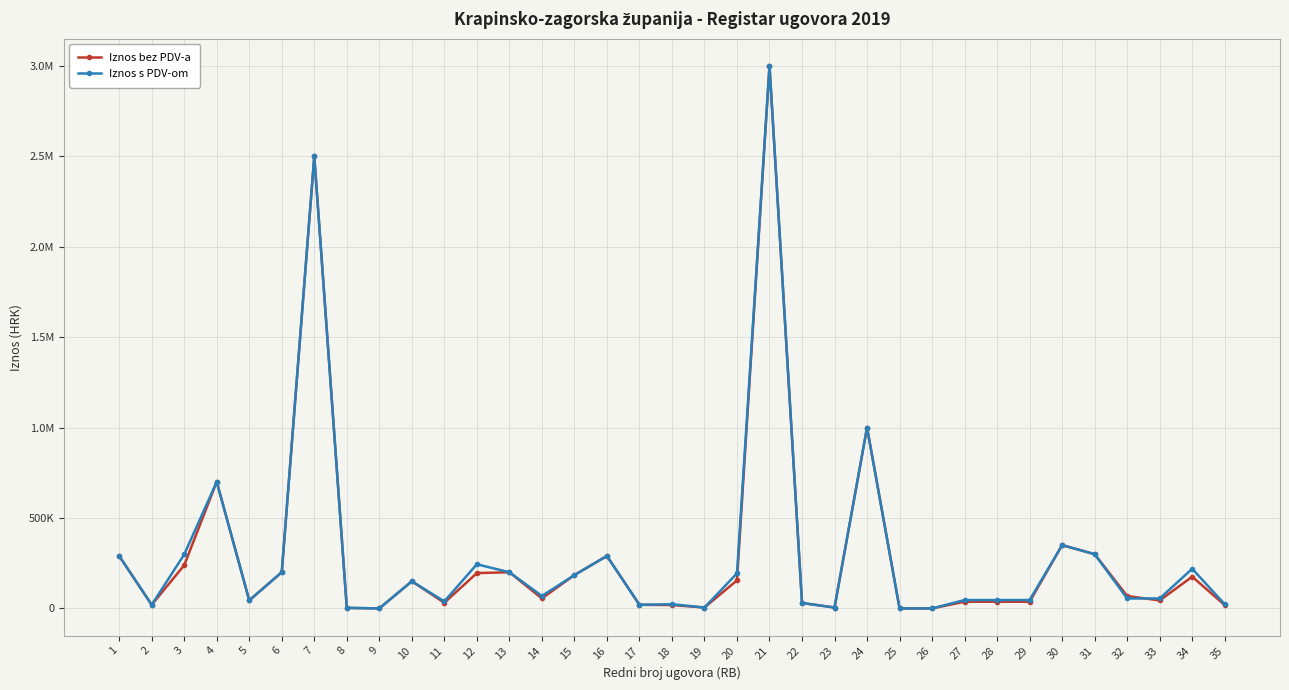

What is the difference between the maximum and minimum values in the Iznos bez PDV-a series?

3000000.0